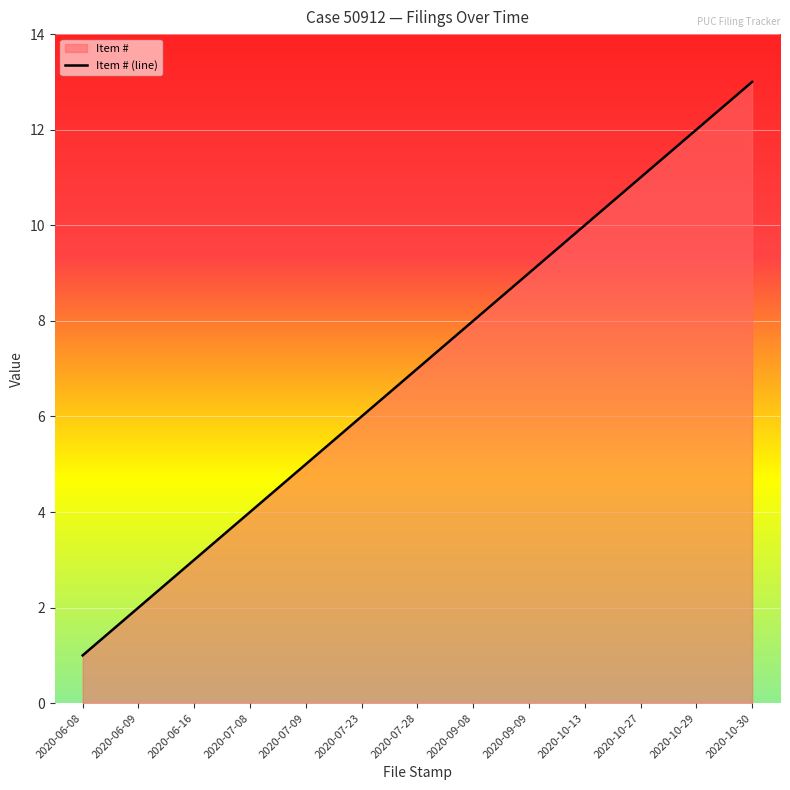

List the labels in order of value, smallest first.

2020-06-08, 2020-06-09, 2020-06-16, 2020-07-08, 2020-07-09, 2020-07-23, 2020-07-28, 2020-09-08, 2020-09-09, 2020-10-13, 2020-10-27, 2020-10-29, 2020-10-30